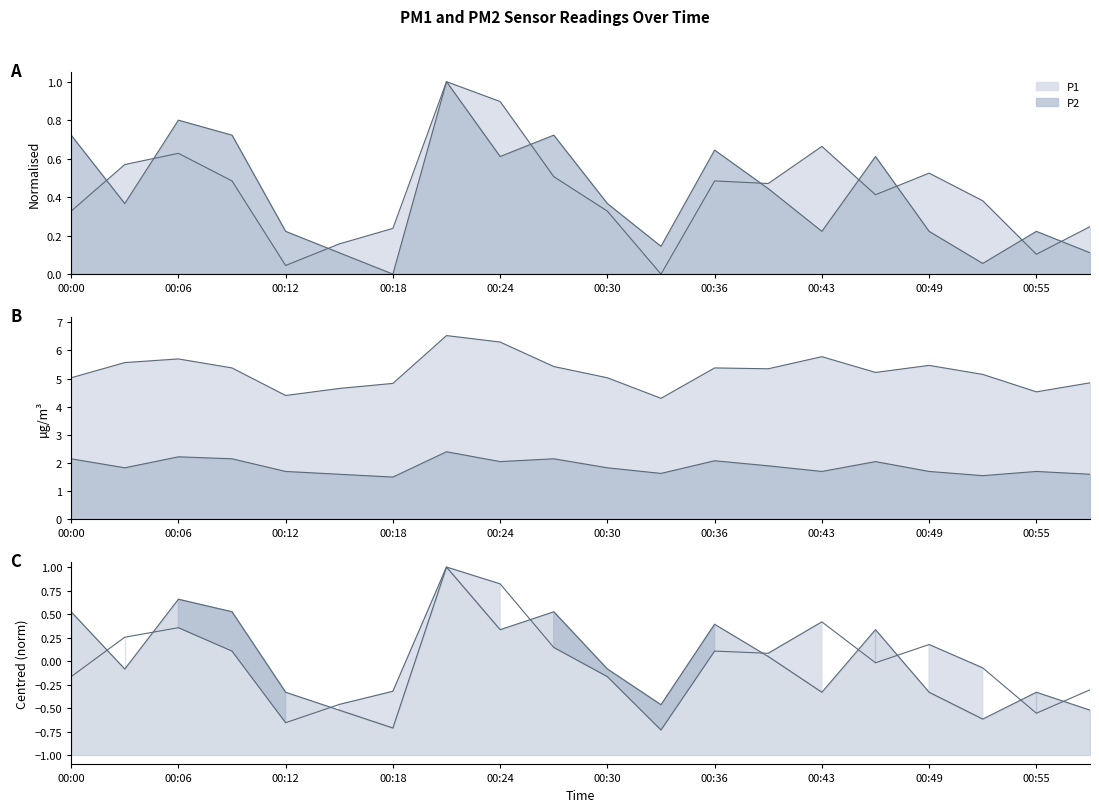

What is the highest value of the P1 series?

1.0